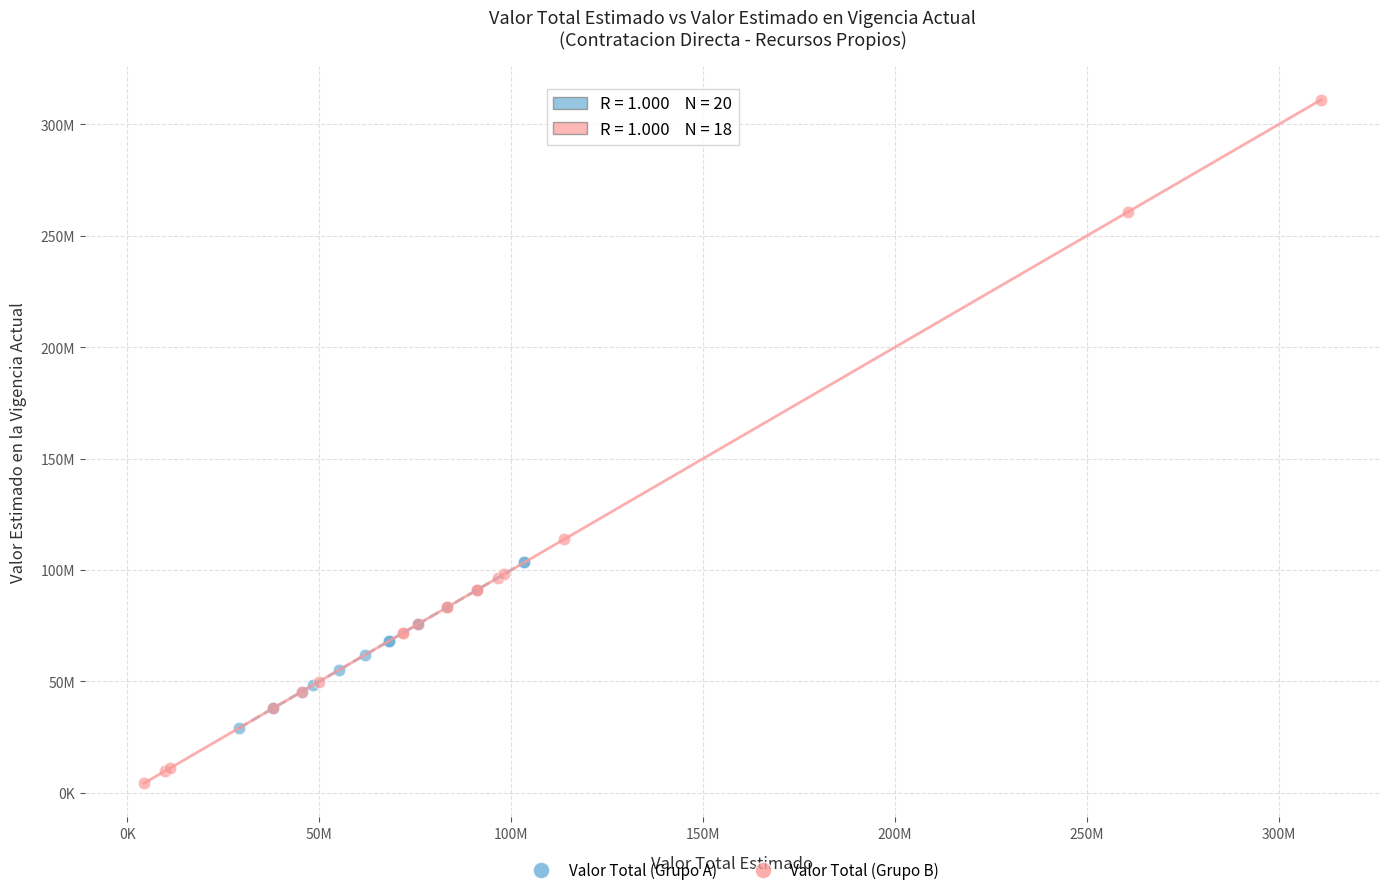

Which series has the largest Y range (max minus min)?

Valor Total (Grupo B)